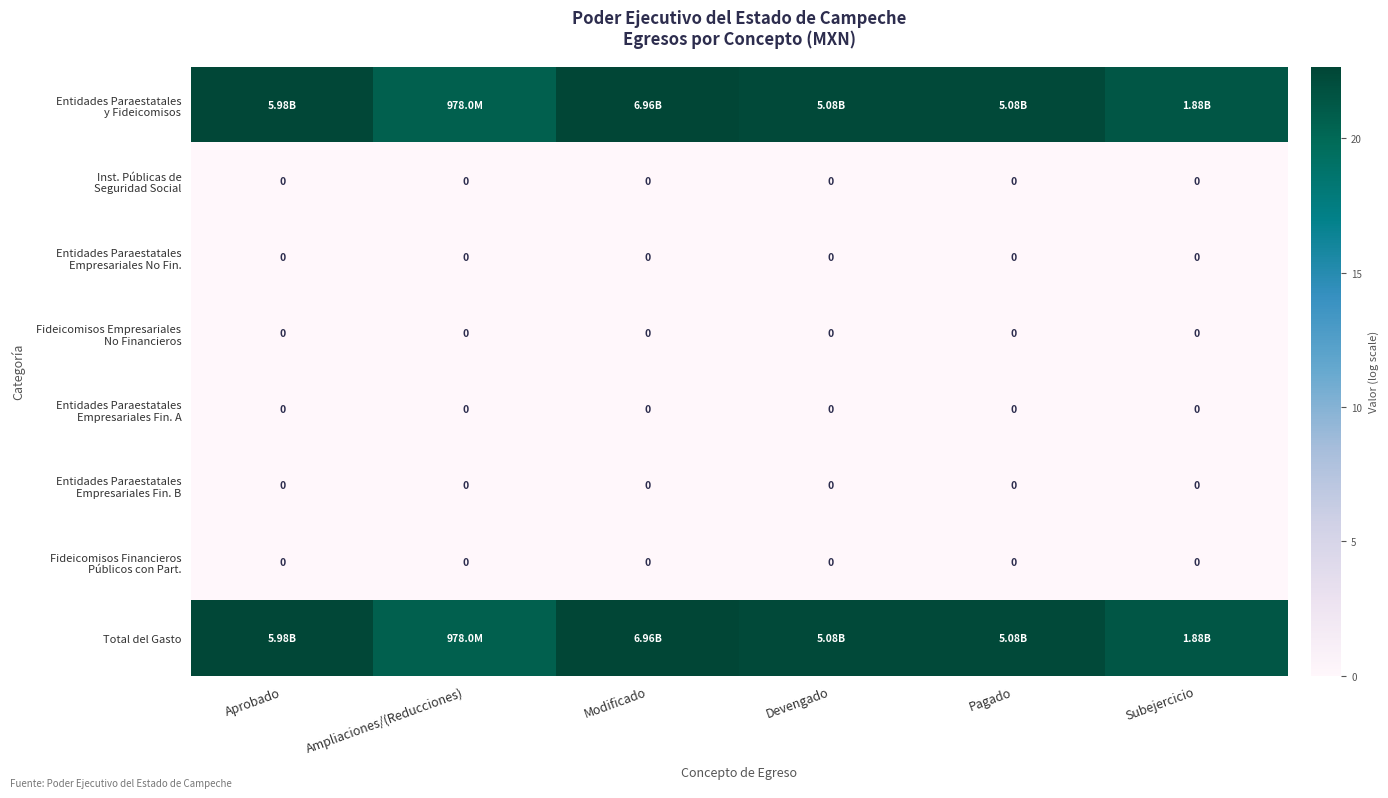

What is the total value across all series at Devengado?

44.7